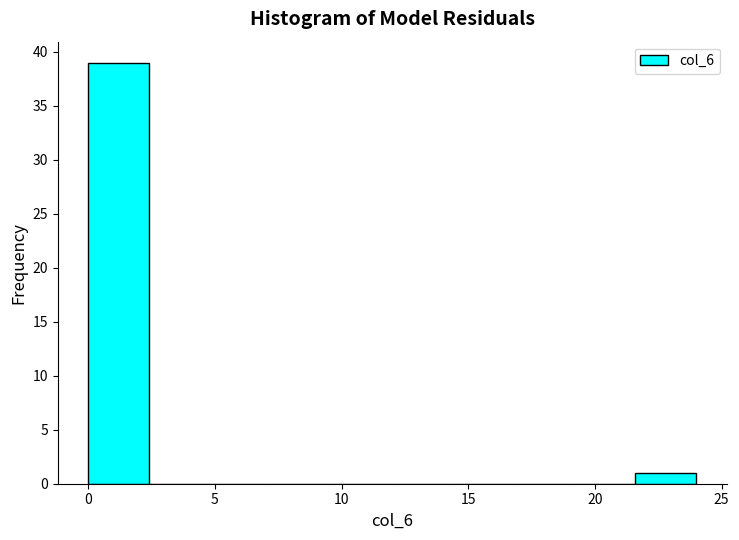

Reading left to right, list every bar in this chart as the range it spans on the x-axis followed by its height. Neither the bar edges nor the heights are printed on the chart, so give them approximately, as read against the axes.

0.0 to 2.4: 39
2.4 to 4.8: 0
4.8 to 7.2: 0
7.2 to 9.6: 0
9.6 to 12.0: 0
12.0 to 14.4: 0
14.4 to 16.8: 0
16.8 to 19.2: 0
19.2 to 21.6: 0
21.6 to 24.0: 1